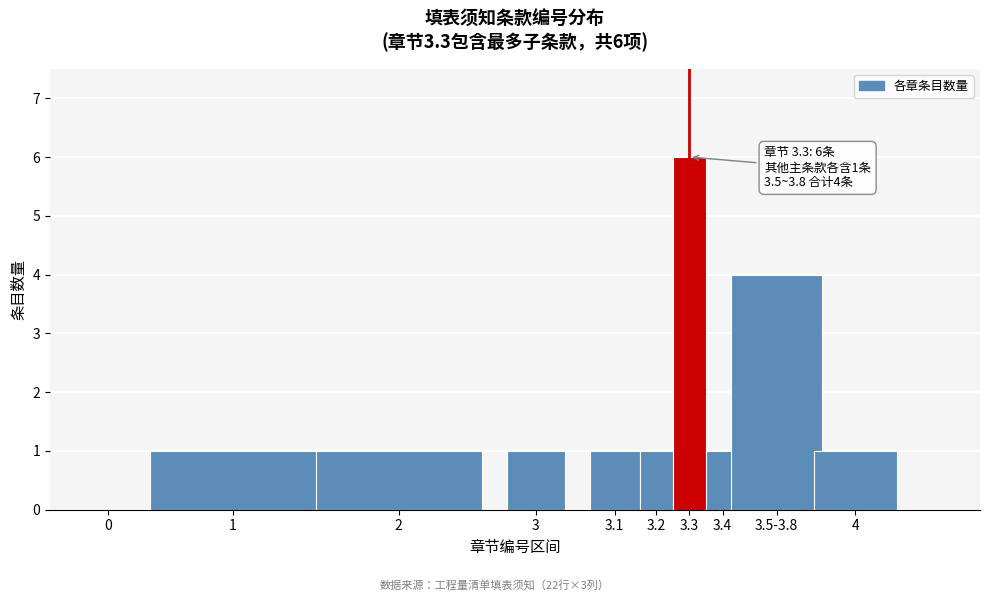

Reading left to right, what are all the values shown in this chart?

0=0	1=1	2=1	3=1	3.1=1	3.2=1	3.3=6	3.4=1	3.5-3.8=4	4=1